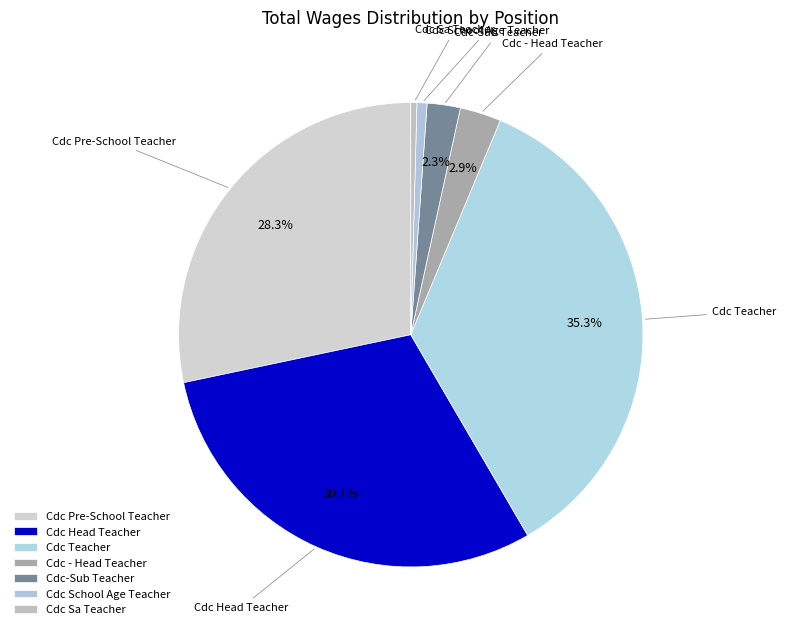

Which slice is the largest?

Cdc Teacher